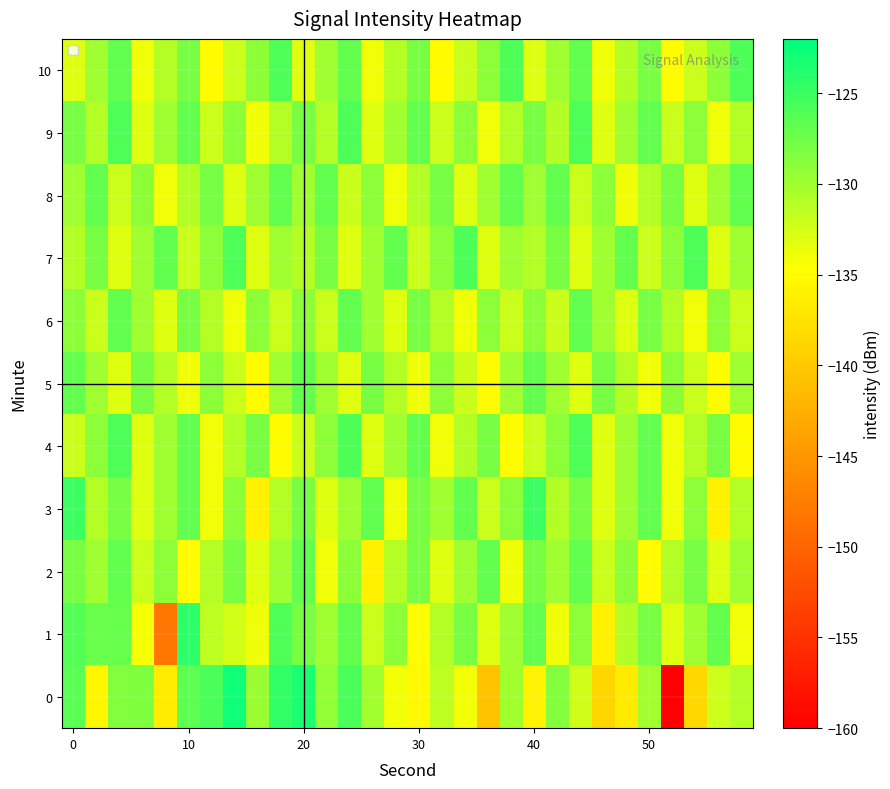

Rank the series by their maximum value, from highest to lowest.

0, 1, 3, 4, 7, 9, 10, 2, 5, 6, 8